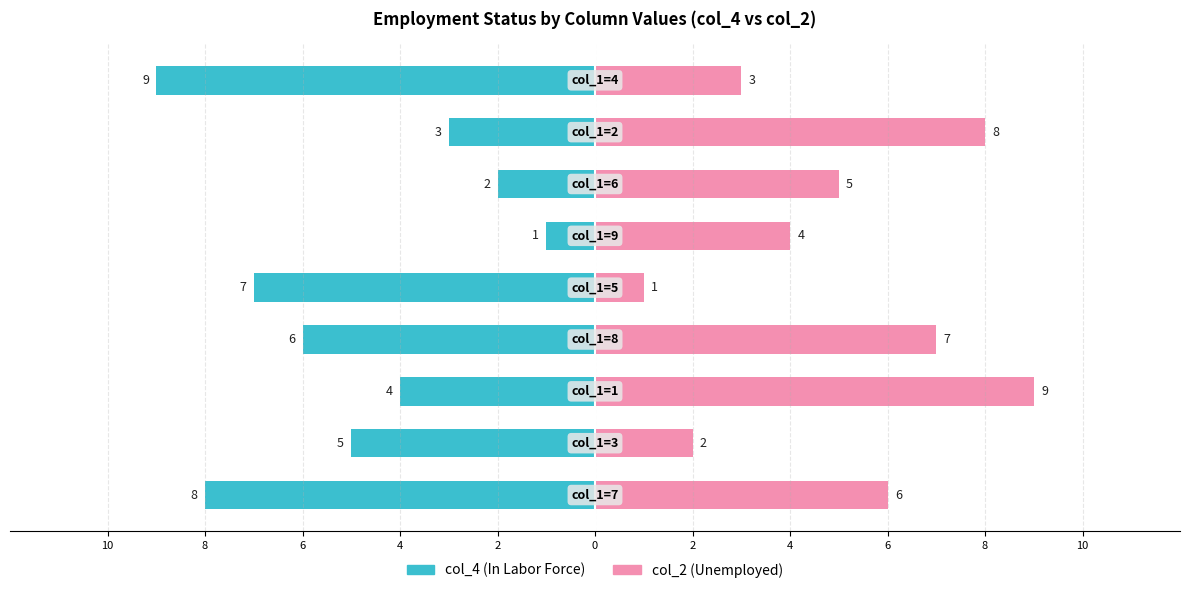

How many bars are there in total?

18